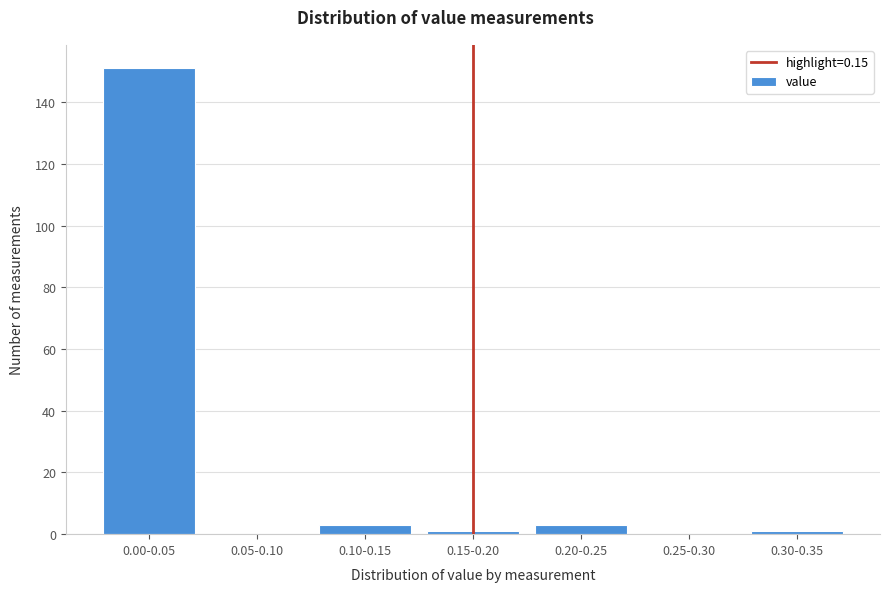

Reading right to left, list all the values displayed in this chart.

0.30-0.35=1	0.25-0.30=0	0.20-0.25=3	0.15-0.20=1	0.10-0.15=3	0.05-0.10=0	0.00-0.05=151